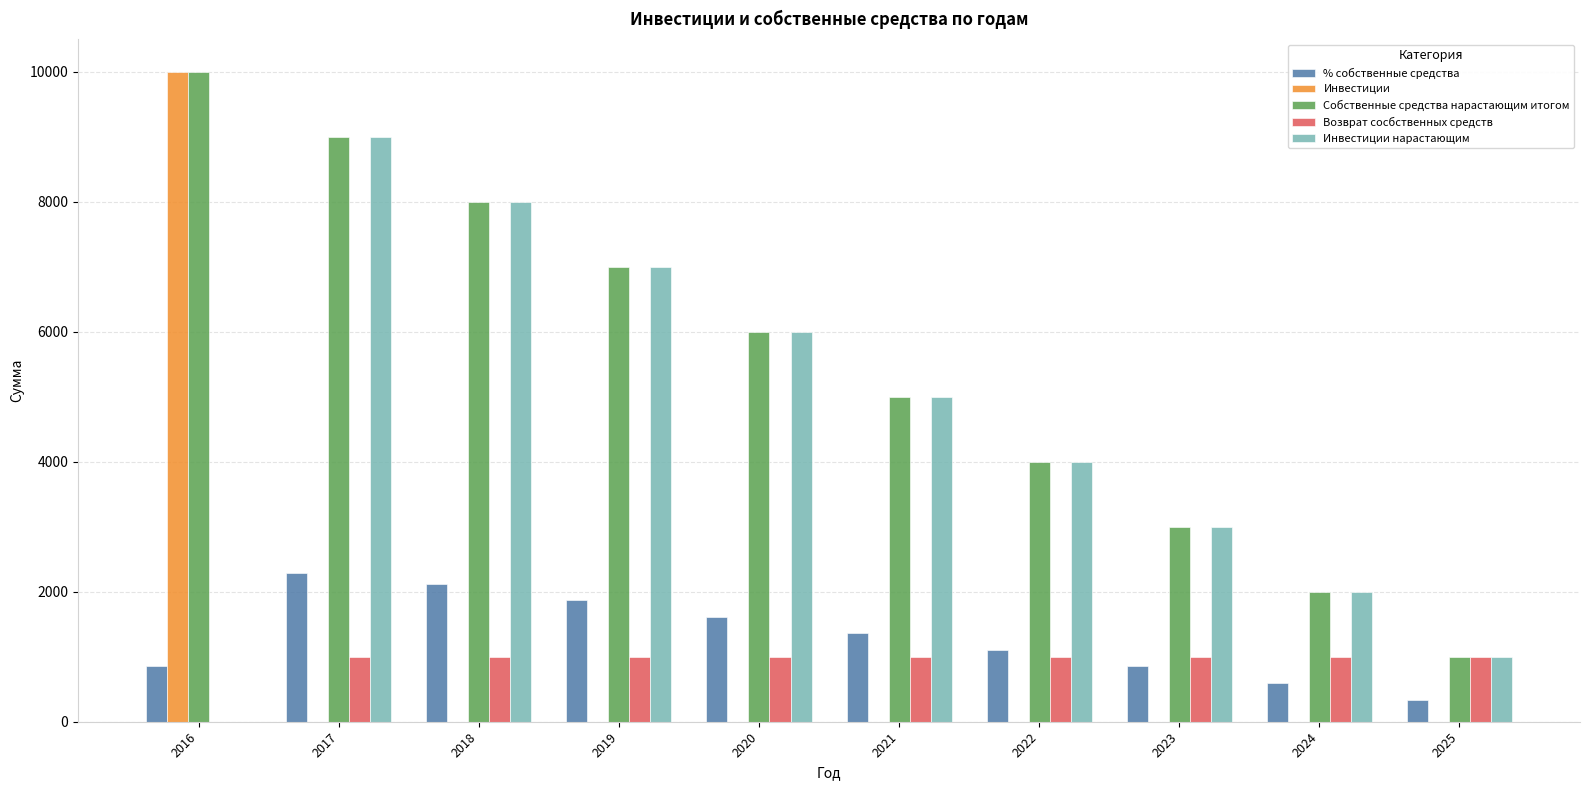

What is the spread (max minus min) of values at 2023?

3000.0